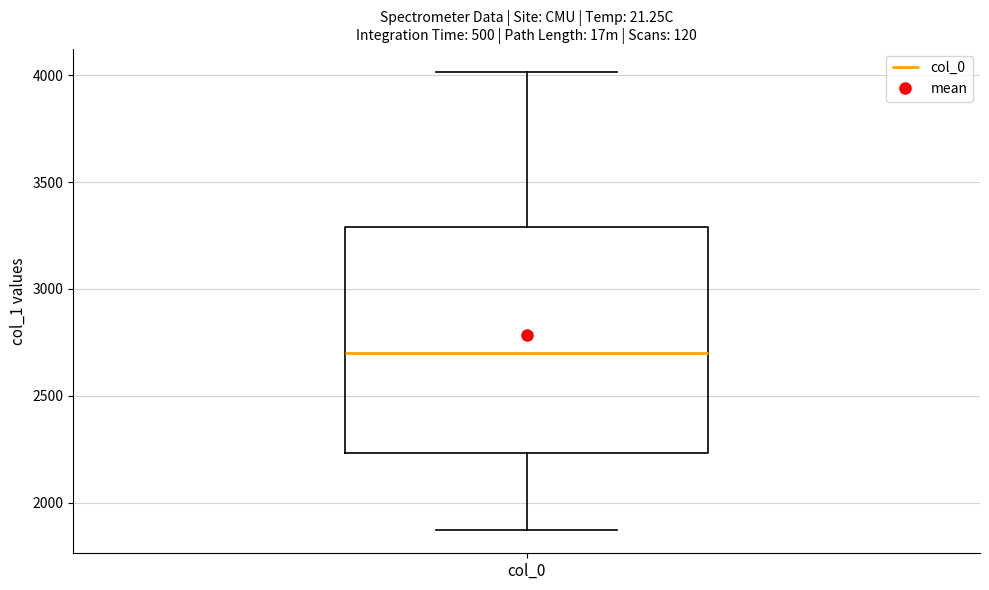

Transcribe this box plot: give where the median line is, the range the box spans, and where the two whiskers end, as read against the y-axis. The values are not printed on the chart, so give them approximately, as read against the axis.

median 2700, box 2250 to 3300, whiskers 1850 to 4000